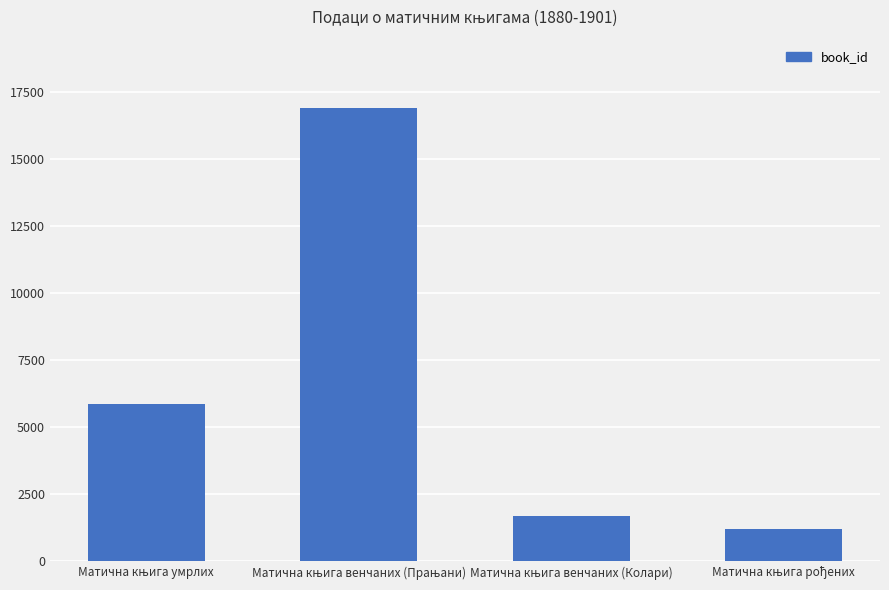

Reading left to right, what are all the values shown in this chart?

5871	16900	1677	1213